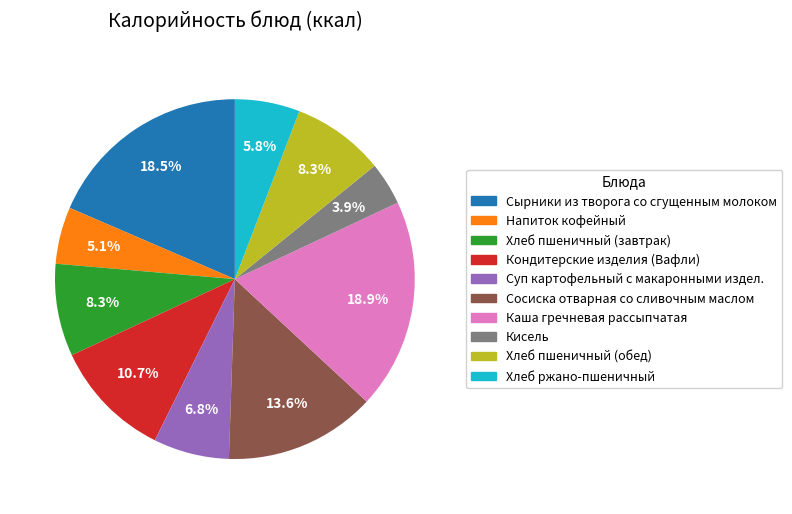

How many slices are in this pie chart?

10